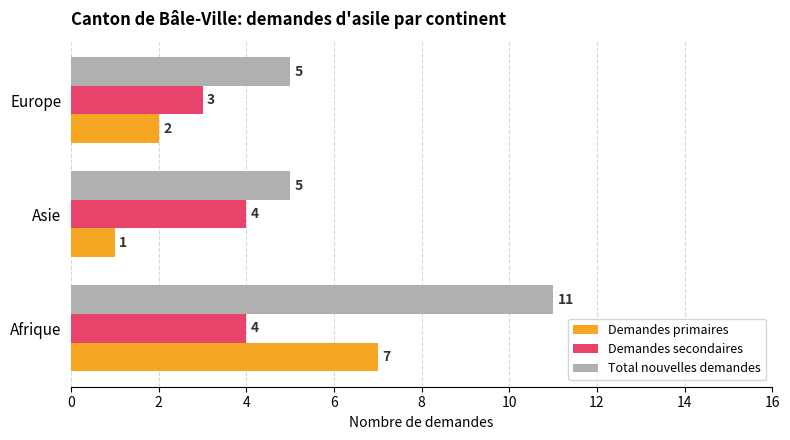

Which series changed the most between Afrique and Europe?

Total nouvelles demandes